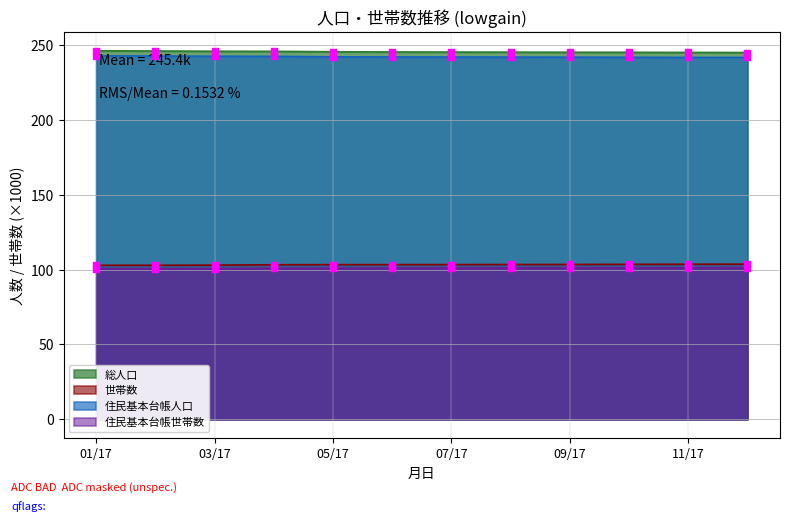

What are all the series names shown in the legend?

総人口, 世帯数, 住民基本台帳人口, 住民基本台帳世帯数